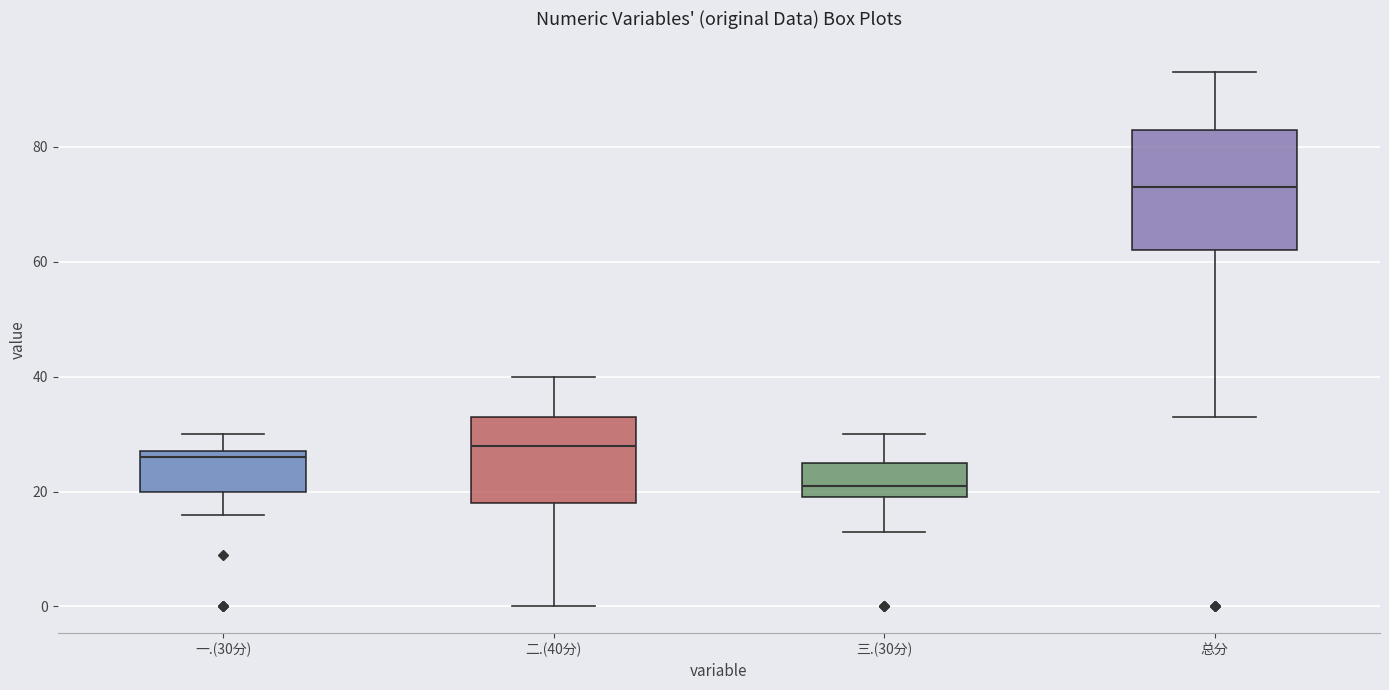

Which box's median line is the highest?

总分